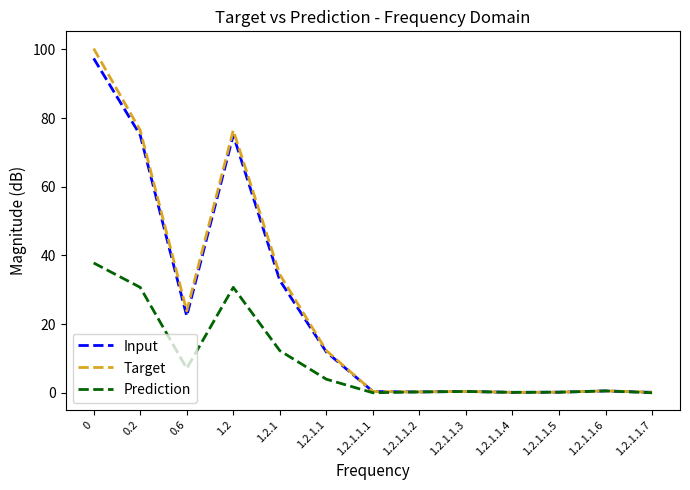

What is the spread (max minus min) of values at 1.2?

45.7